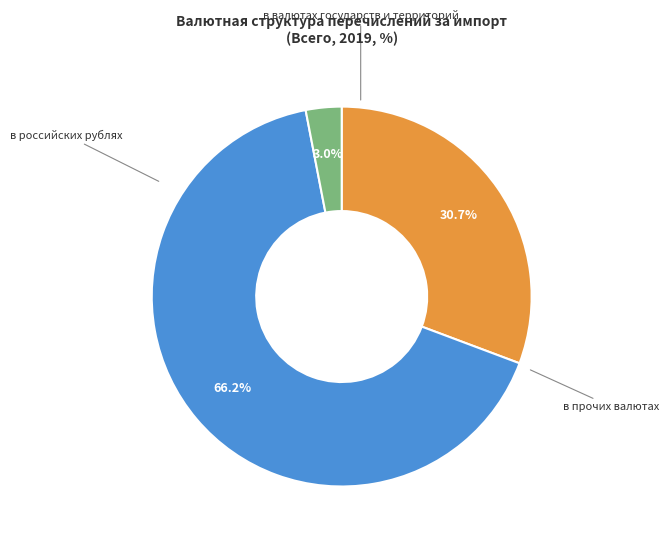

What is the majority slice?

в валютах государств и территорий